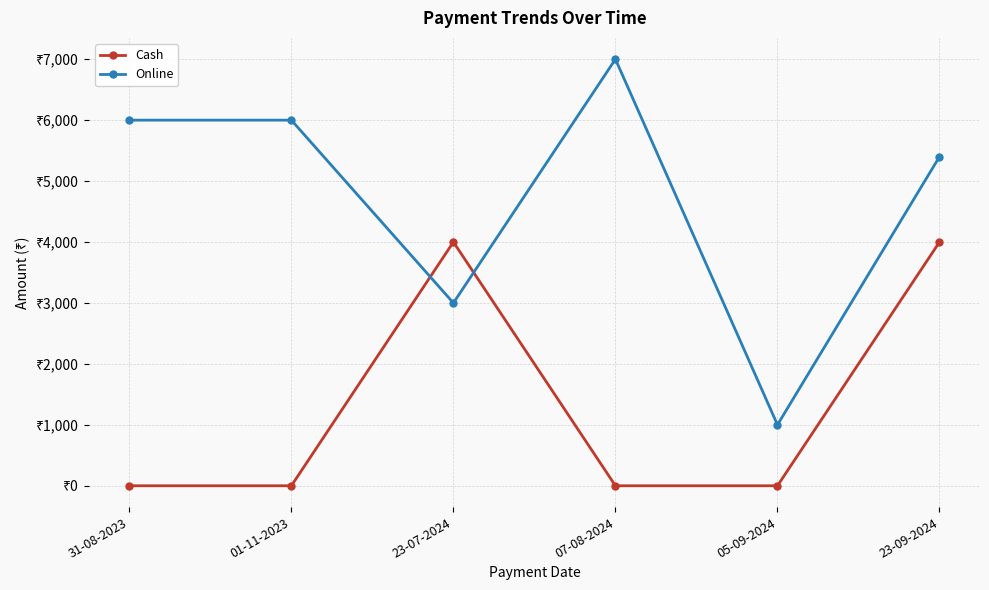

Which category has the highest value in the Cash series?

23-07-2024